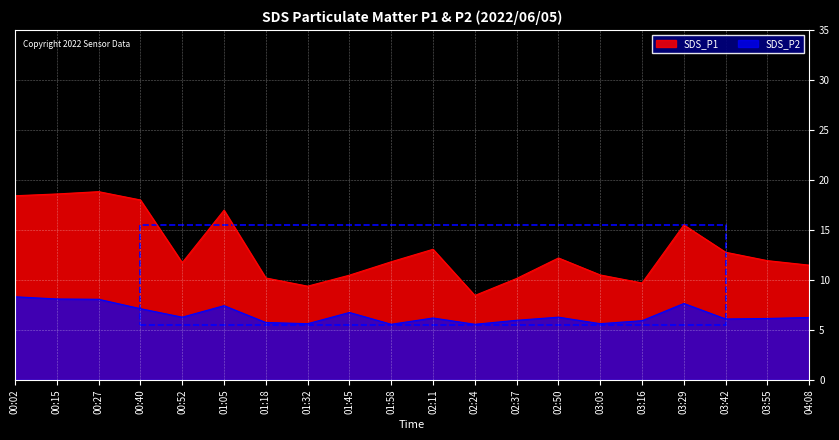

What is the label of the 12th point from the right?

01:45